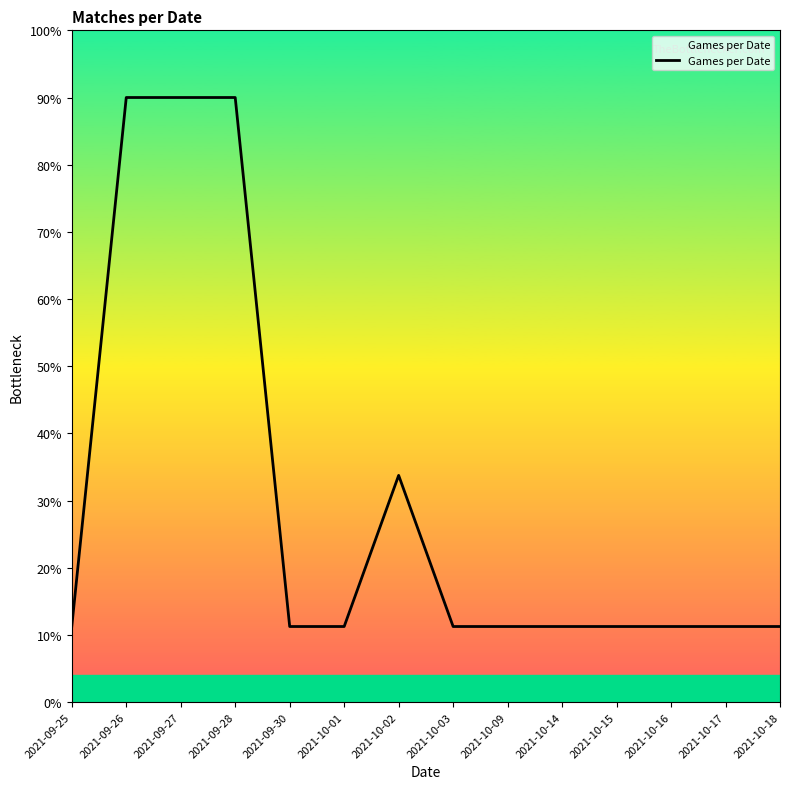

Which has a higher value, 2021-09-28 or 2021-09-25?

2021-09-28